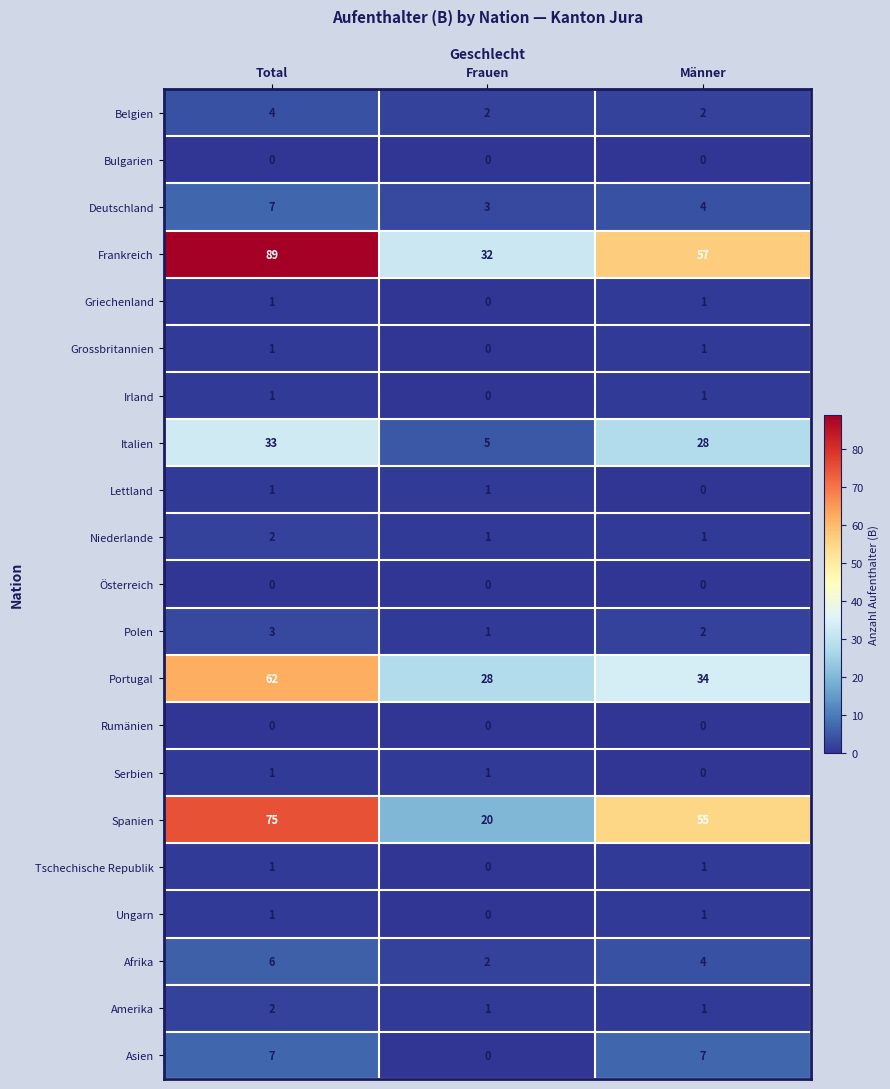

What is the difference between the highest and lowest values at Männer?

57